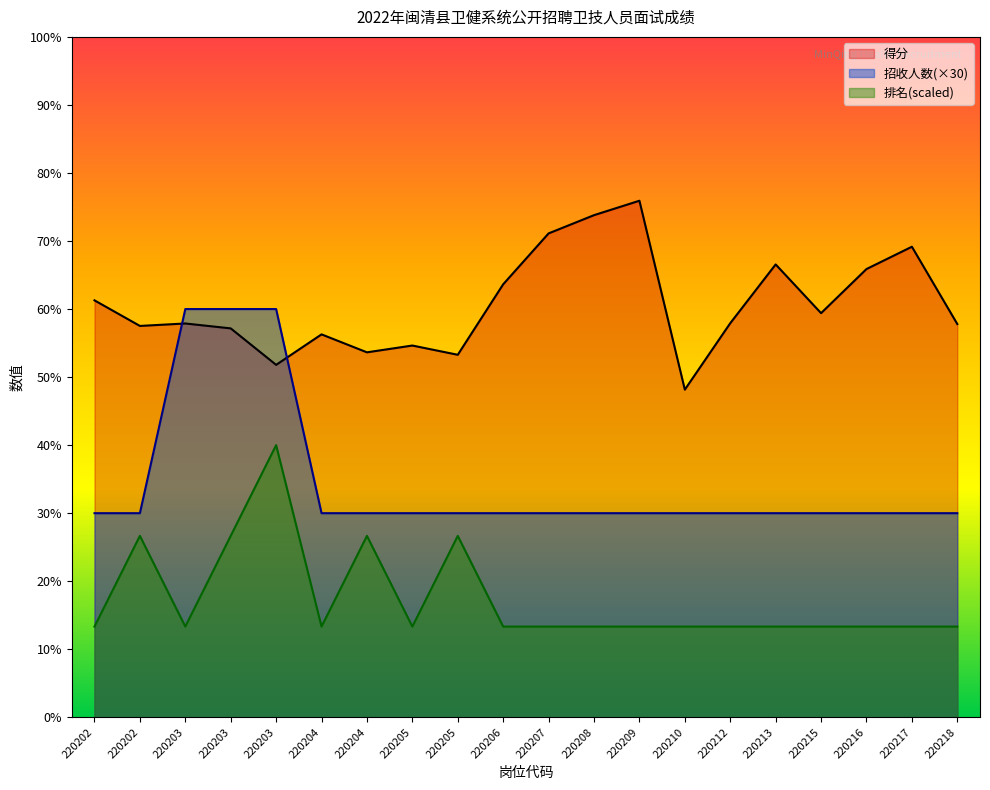

What is the sum of all 得分 values?

1212.8